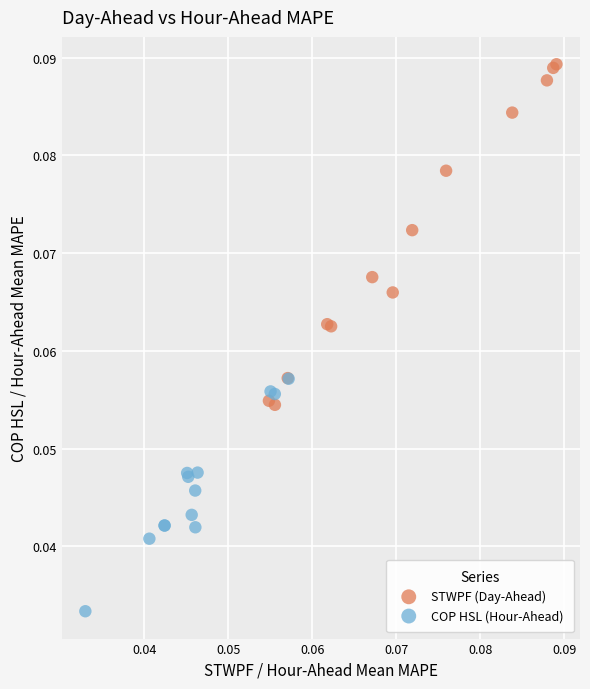

Which series reaches the maximum Y coordinate?

STWPF (Day-Ahead)